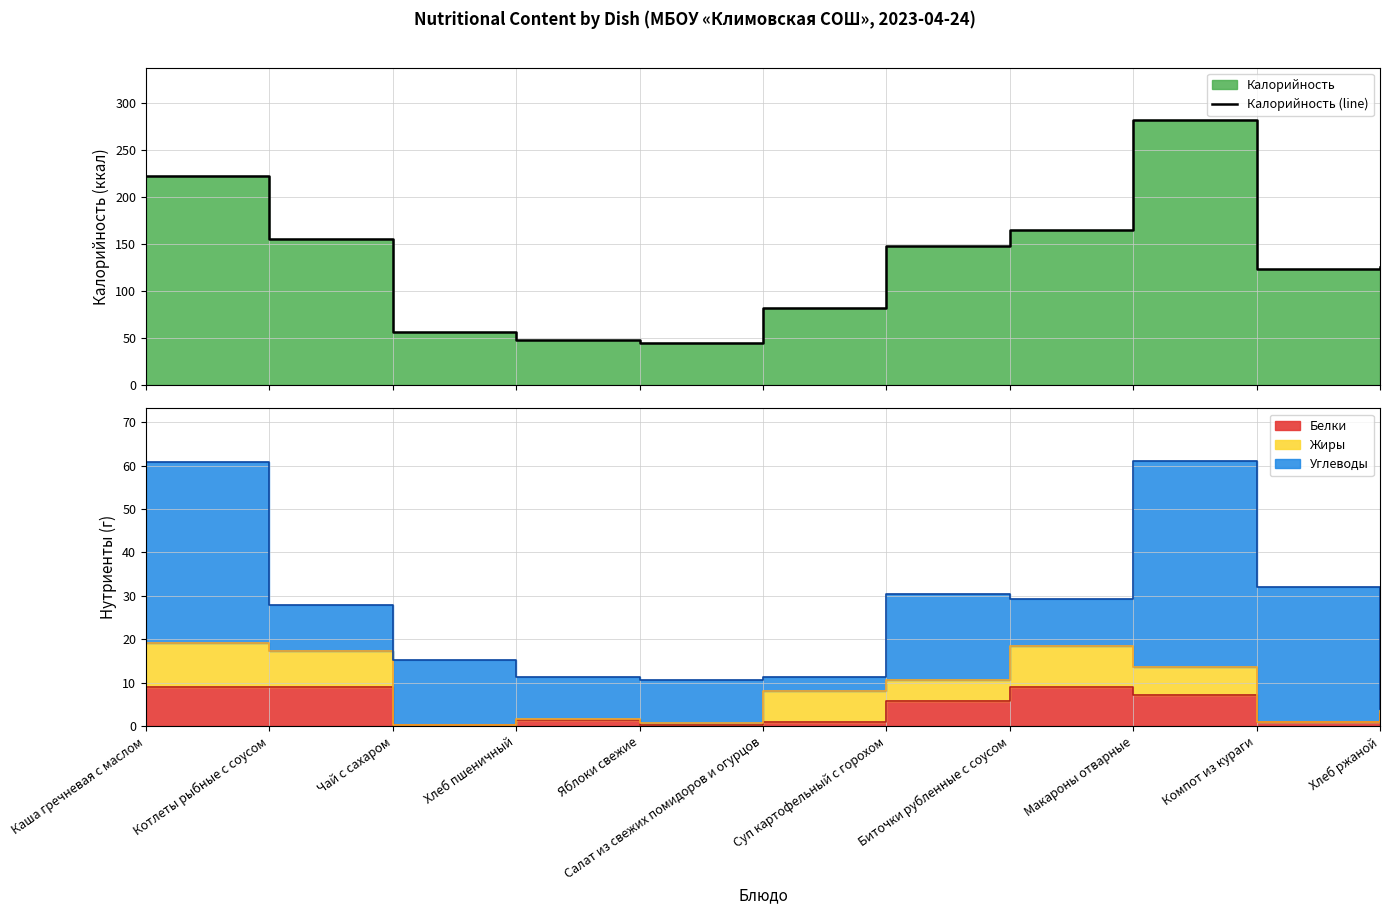

What is the value of the 7th point from the left?

148